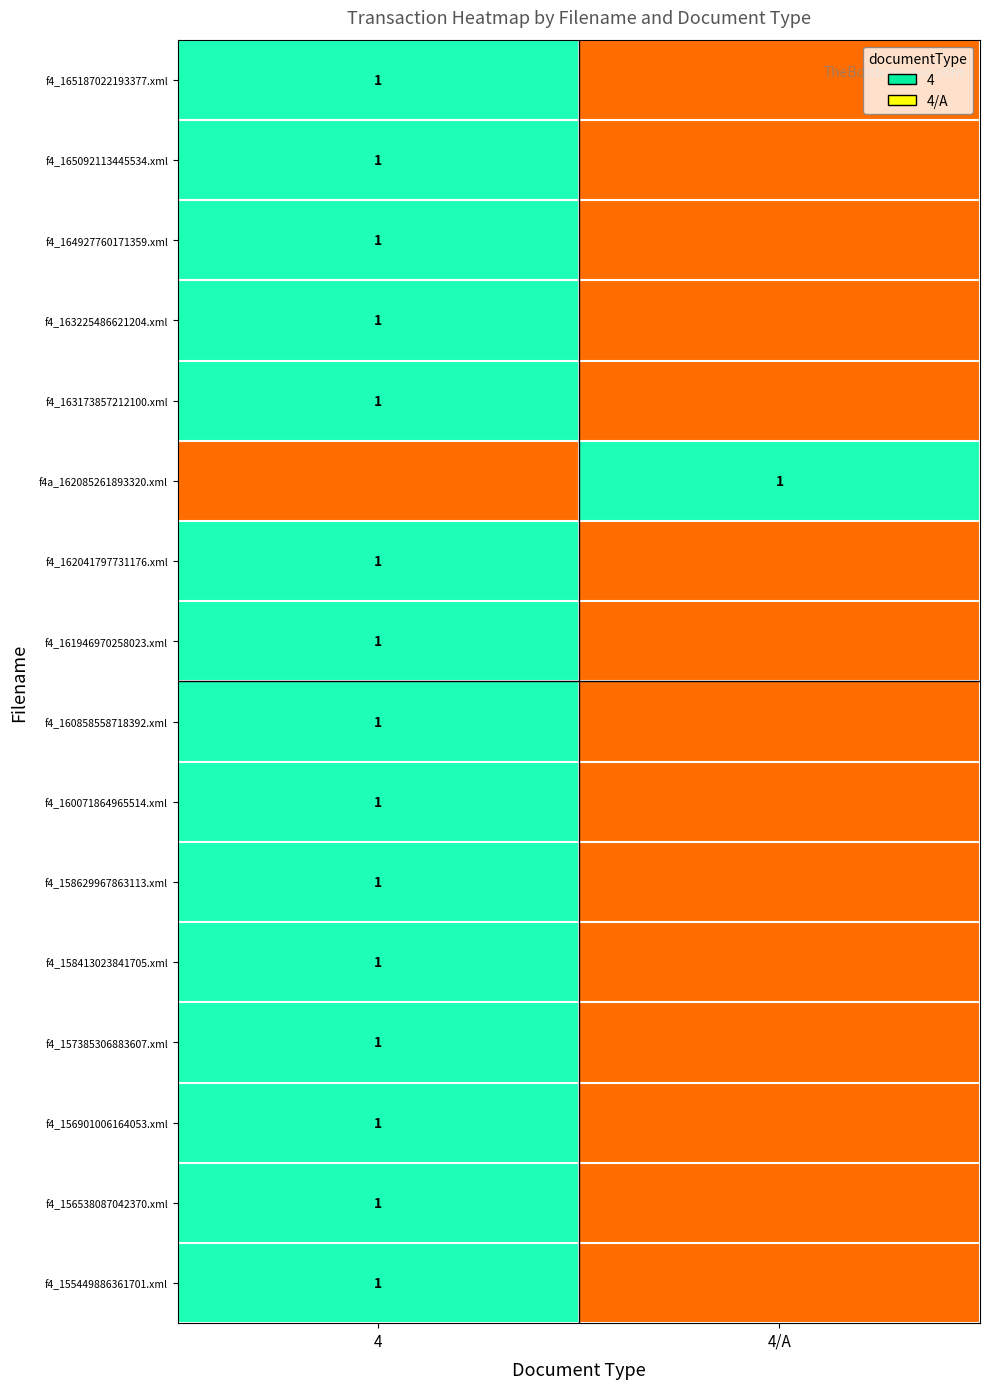

At which category is the sum across all series the highest?

4